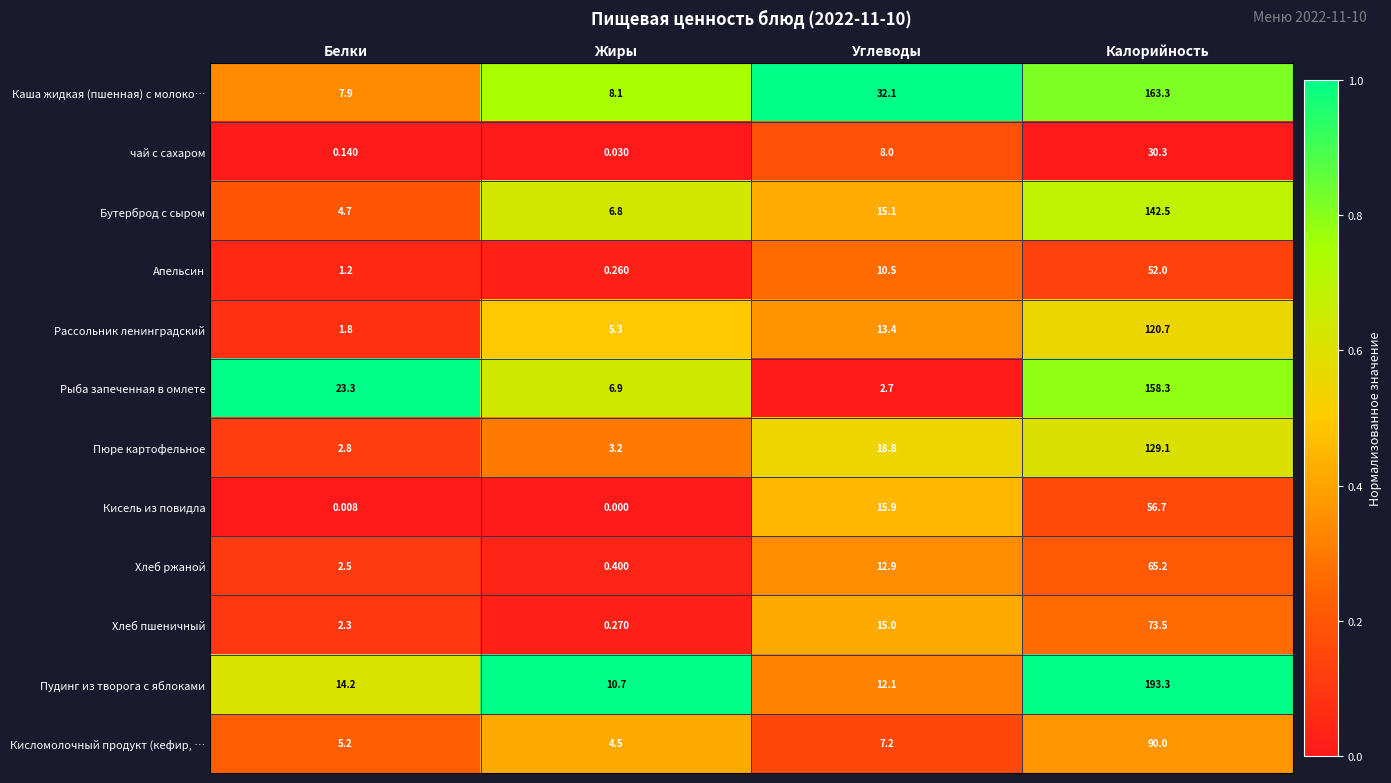

Rank the series at Углеводы from highest to lowest value.

Каша жидкая (пшенная) с молоко…, Пюре картофельное, Кисель из повидла, Бутерброд с сыром, Хлеб пшеничный, Рассольник ленинградский, Хлеб ржаной, Пудинг из творога с яблоками, Апельсин, чай с сахаром, Кисломолочный продукт (кефир, …, Рыба запеченная в омлете